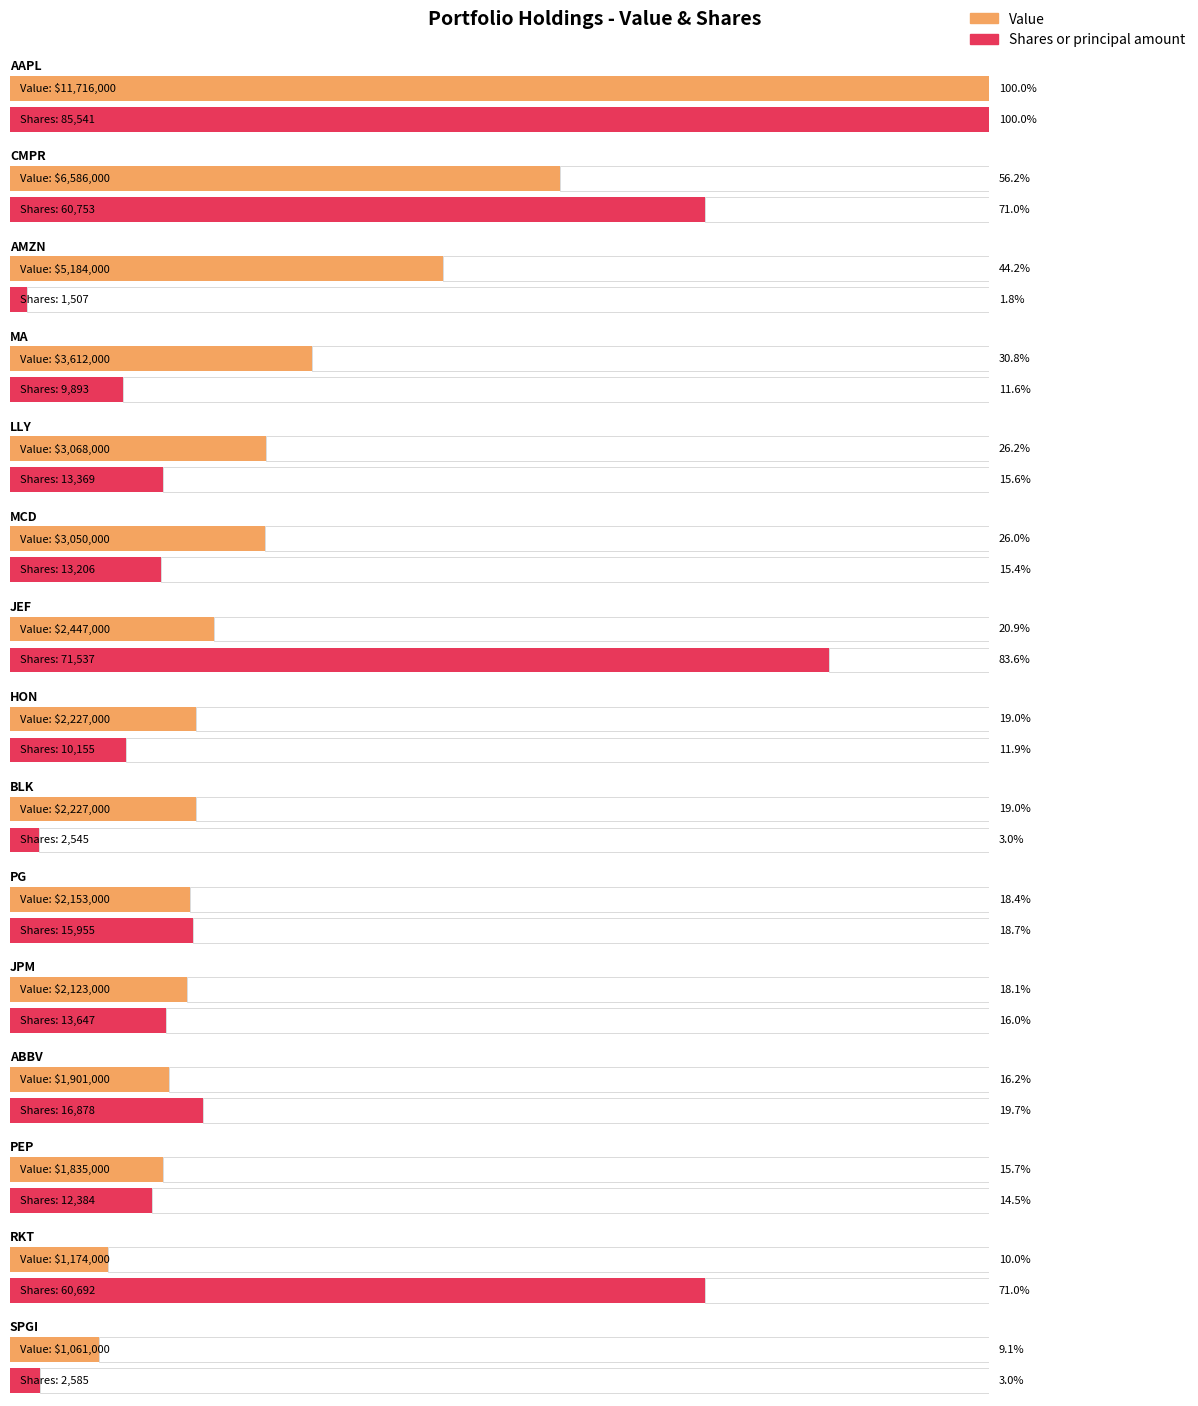

What is the highest value of the Shares or principal amount series?

85541